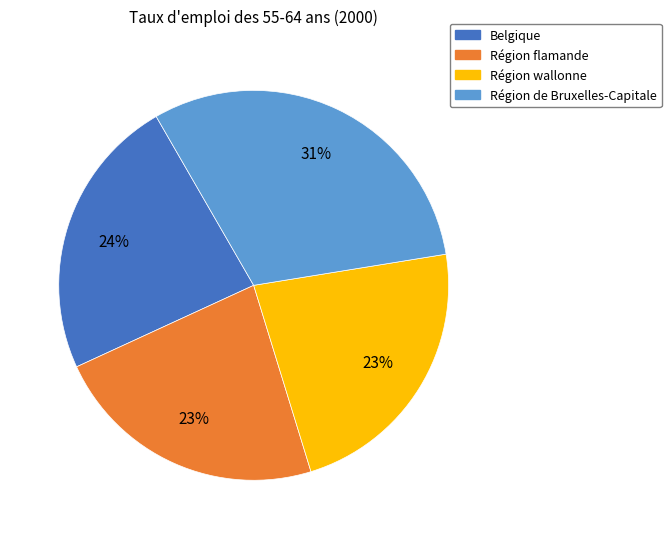

To the nearest percent, what portion does Région de Bruxelles-Capitale represent?

31%